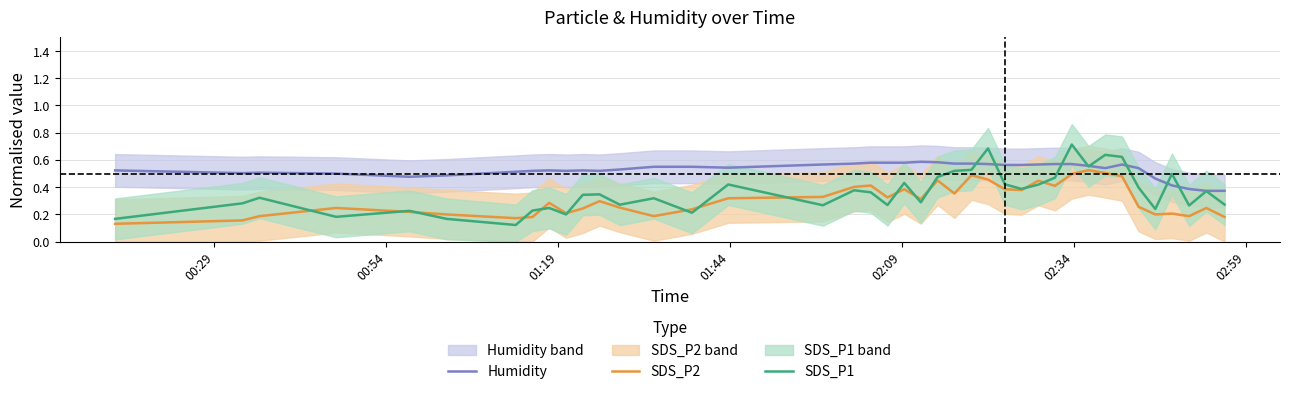

True or false: SDS_P2 and Humidity cross at least once.

False